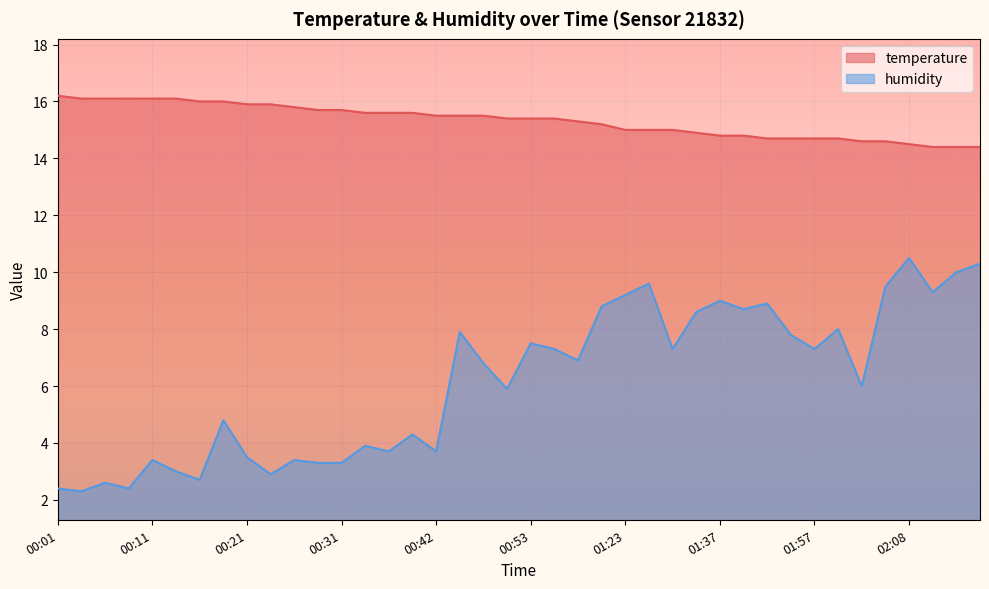

At 01:11, list the series in order from largest to smallest.

temperature, humidity